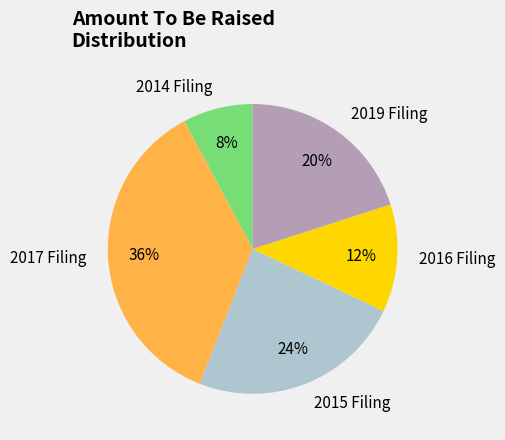

To the nearest percent, what is the difference between the largest and smallest slice percentages?

28%